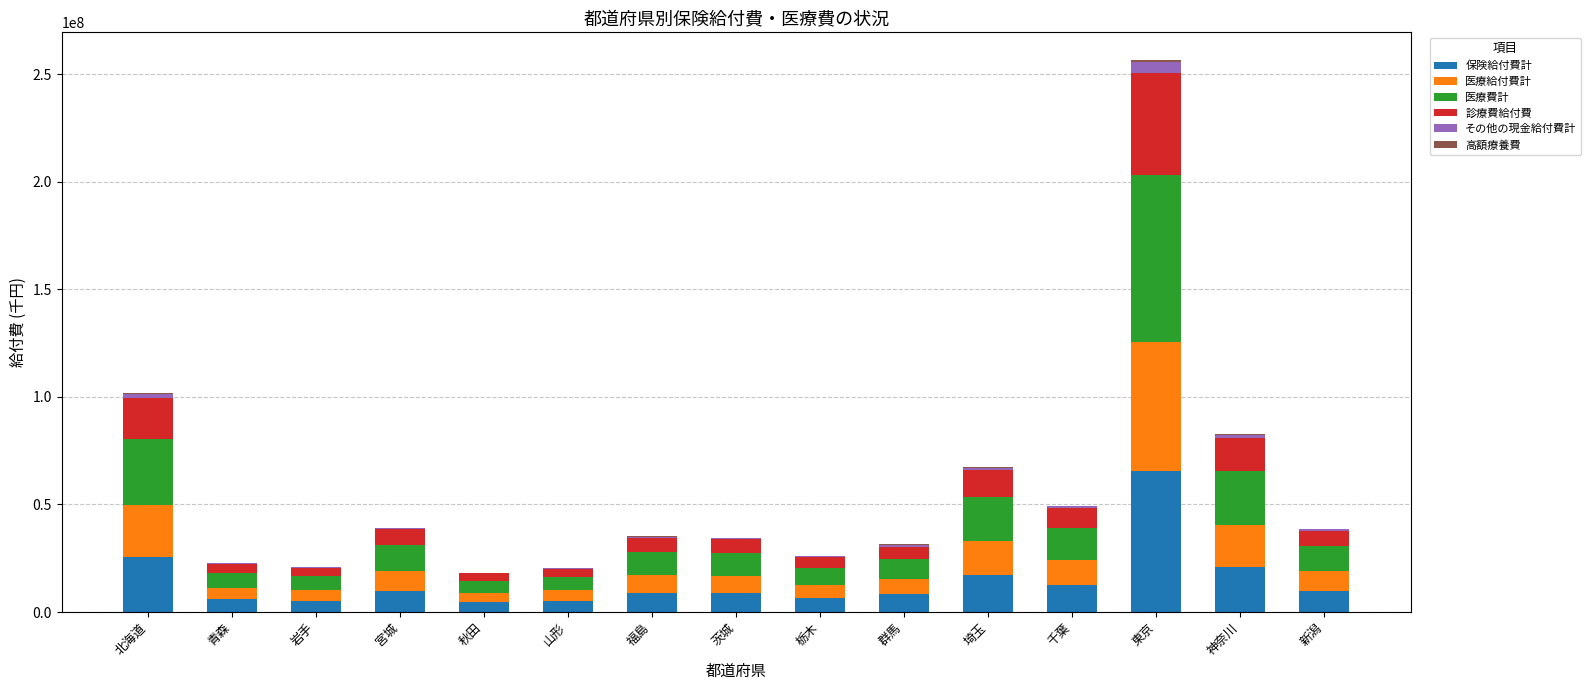

At which category is the sum across all series the highest?

東京